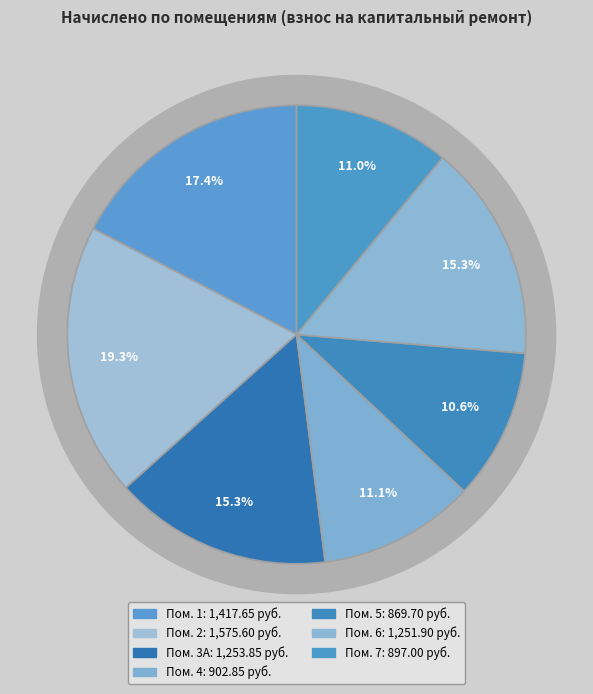

Is there a majority slice in this chart?

No